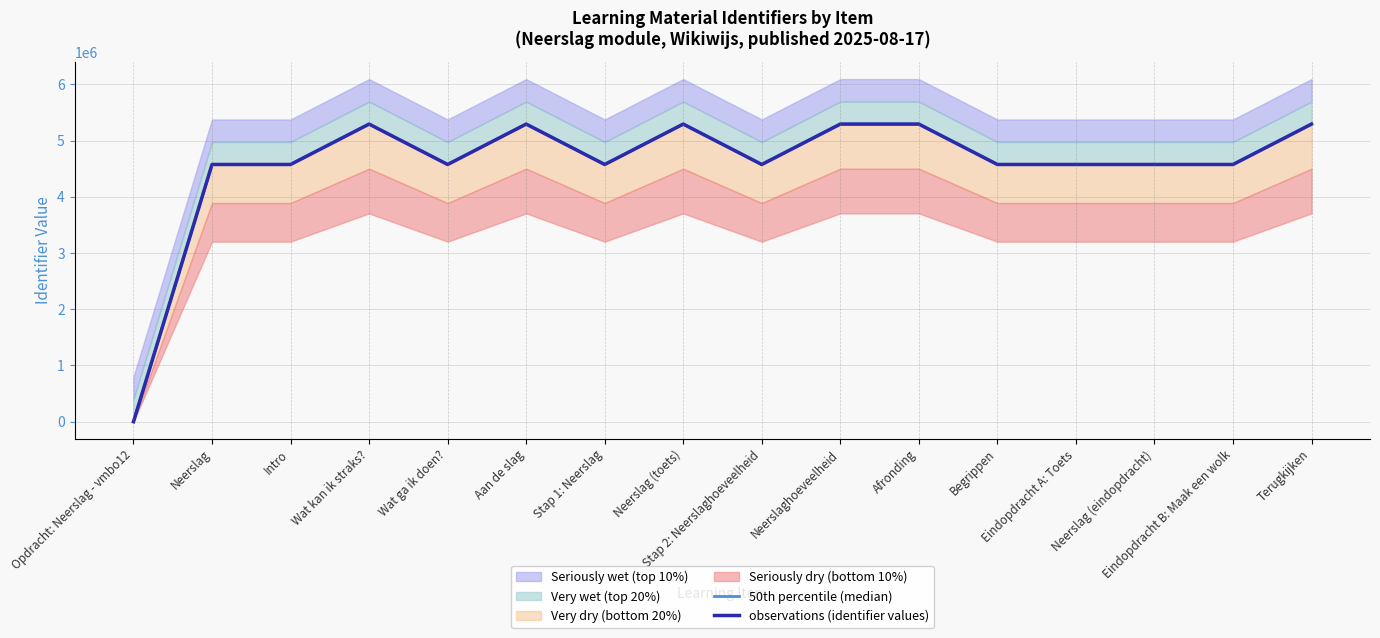

Which series has the largest range (max minus min)?

50th percentile (median)